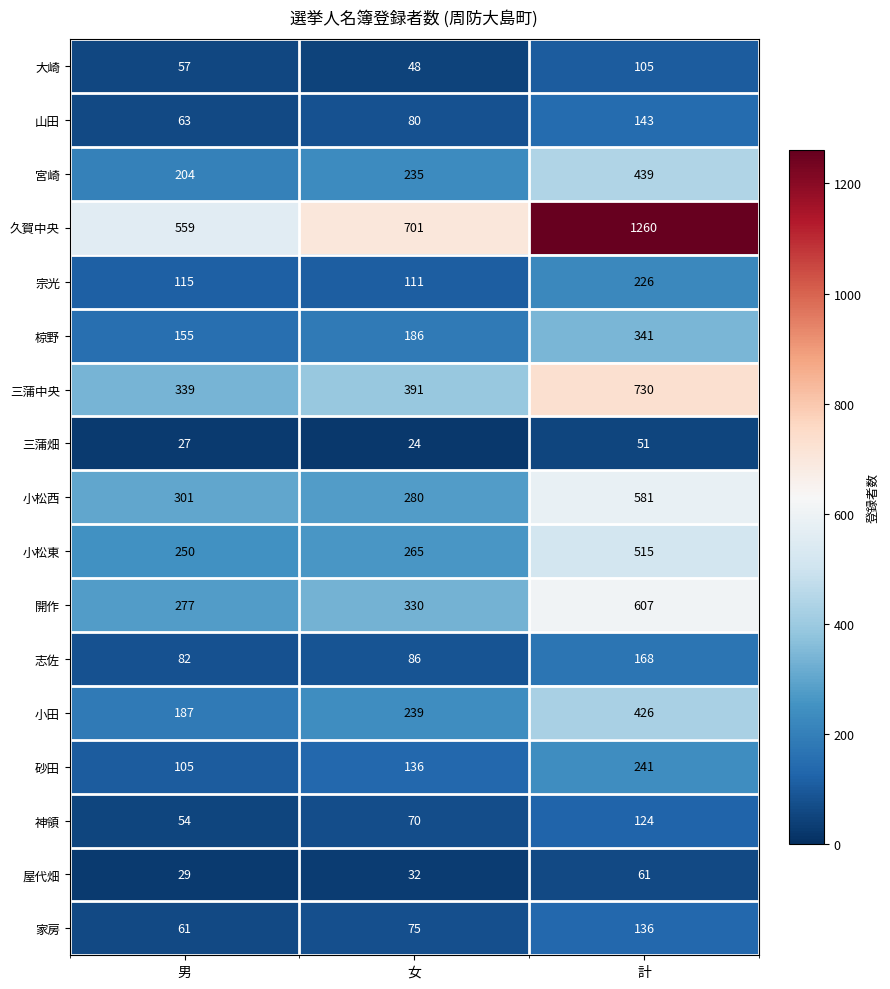

How many categories are shown in the chart?

3